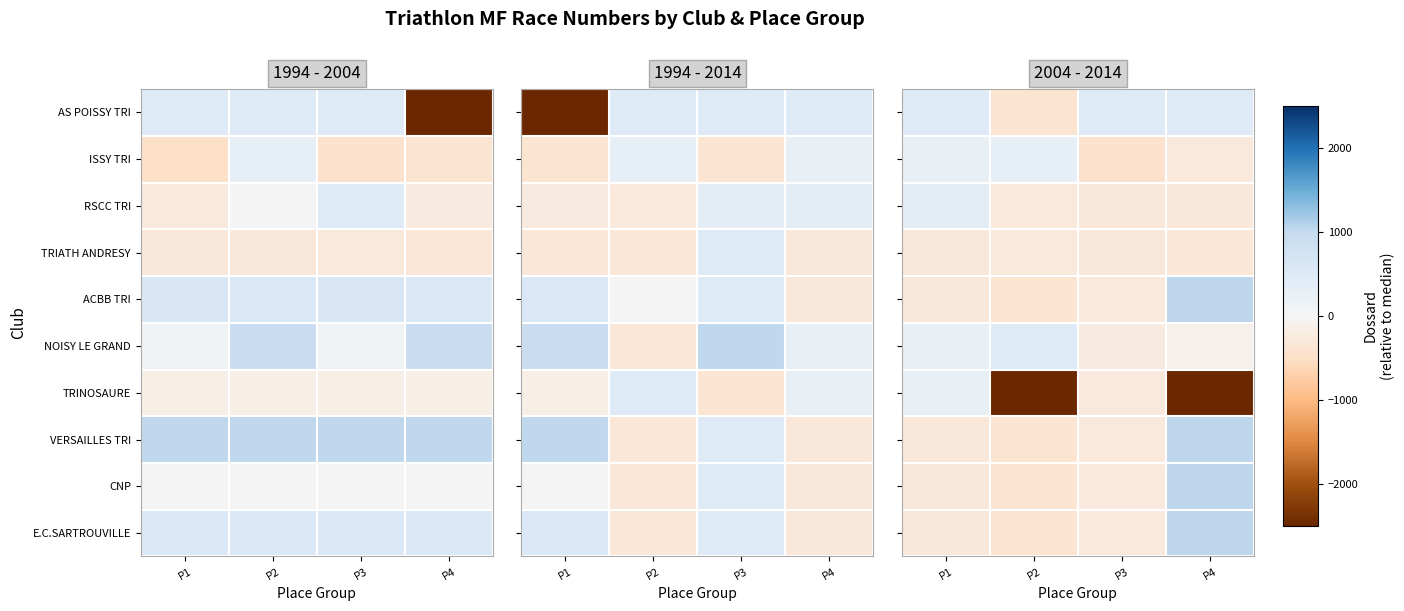

At how many categories does at least one series exceed -1983?

4